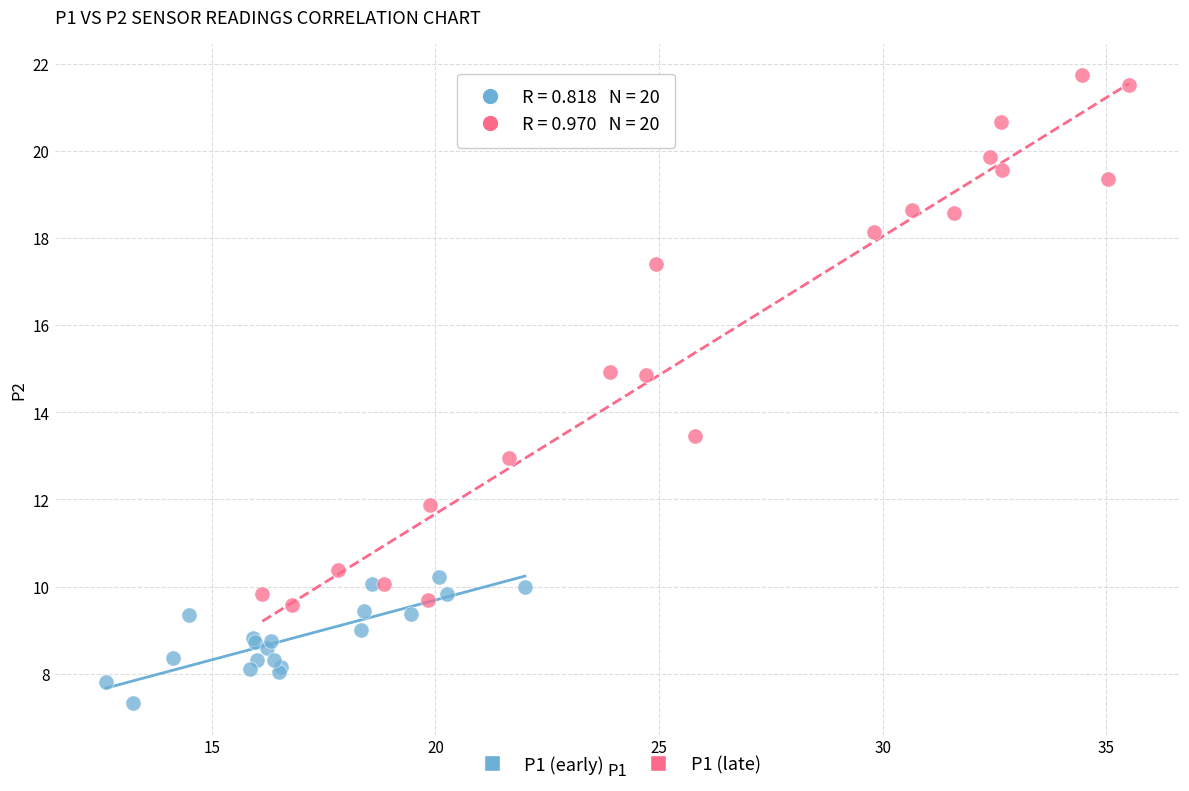

Which series reaches the minimum Y coordinate?

P1 (early)